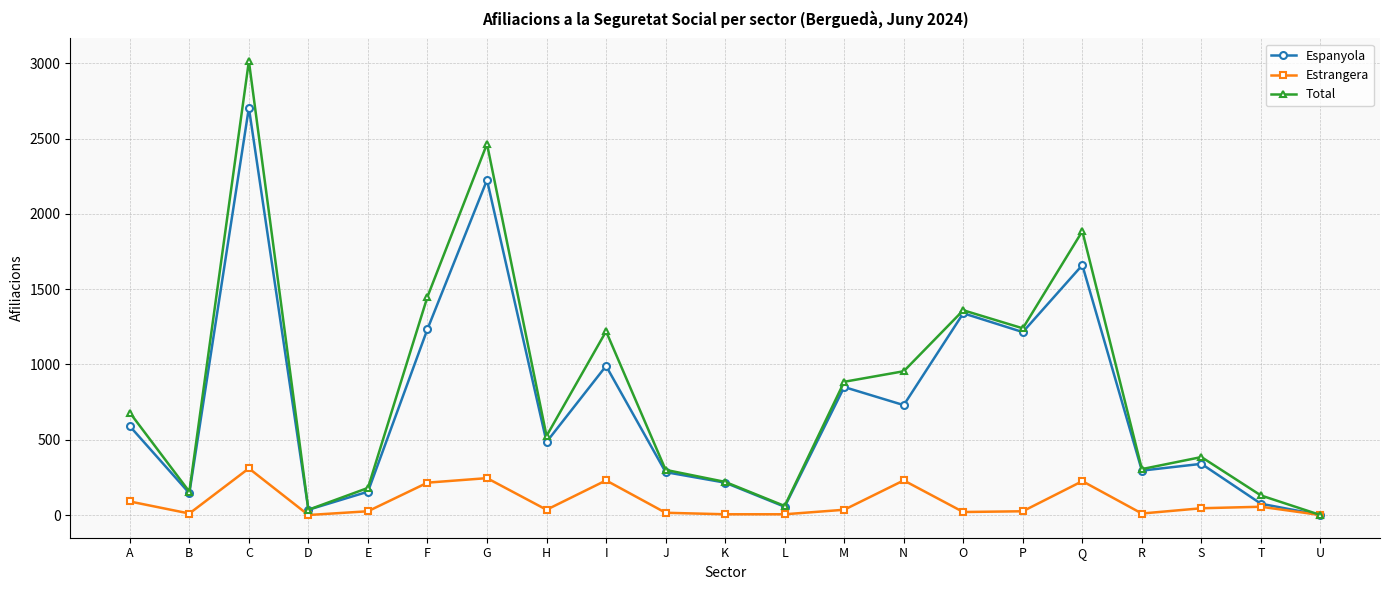

How many values in Espanyola are above zero?

20